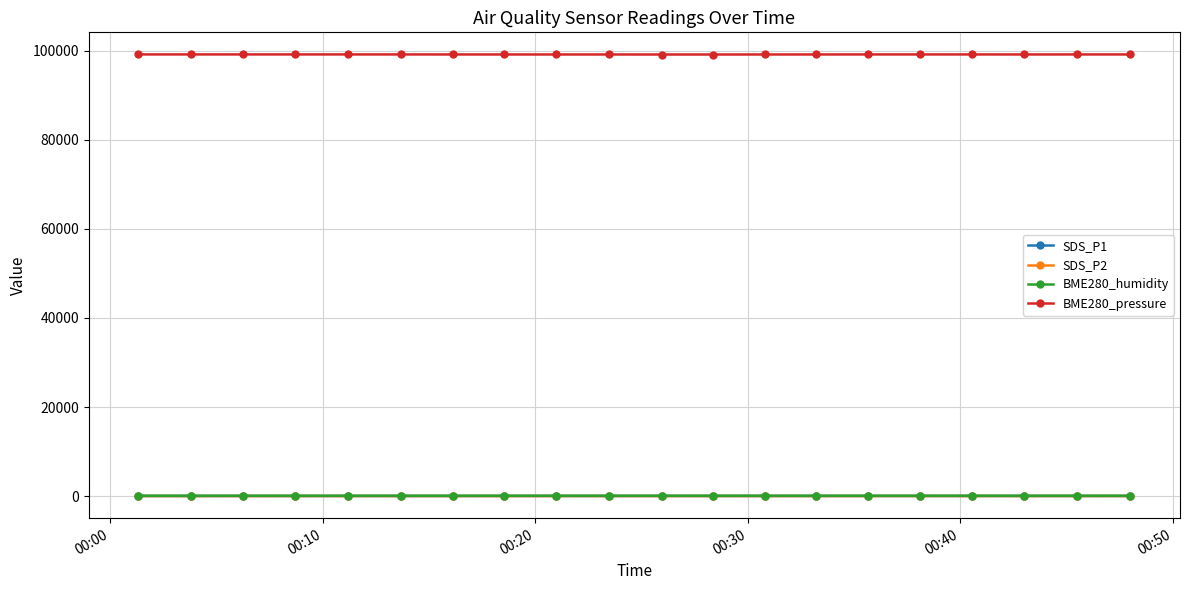

True or false: BME280_pressure and BME280_humidity cross at least once.

False